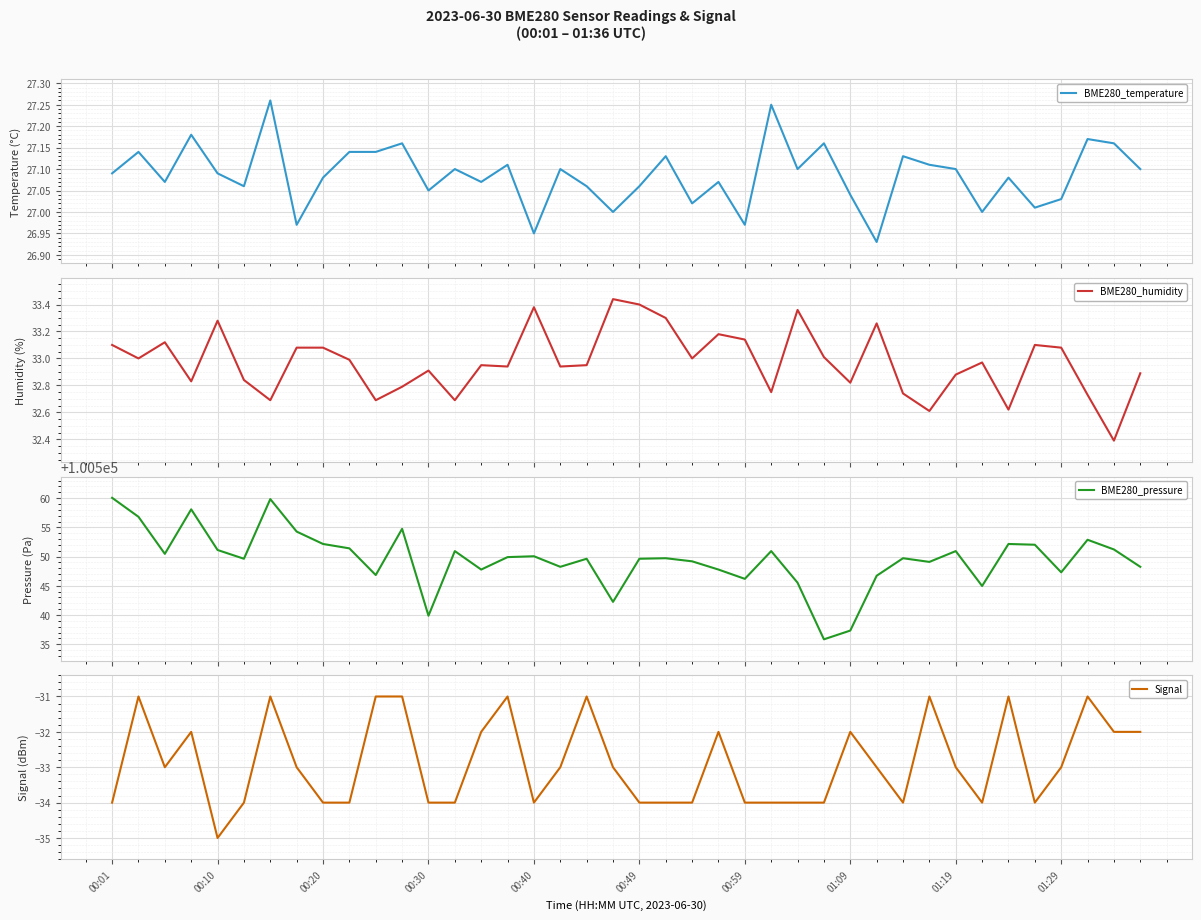

Which category has the lowest value in the Signal series?

00:10